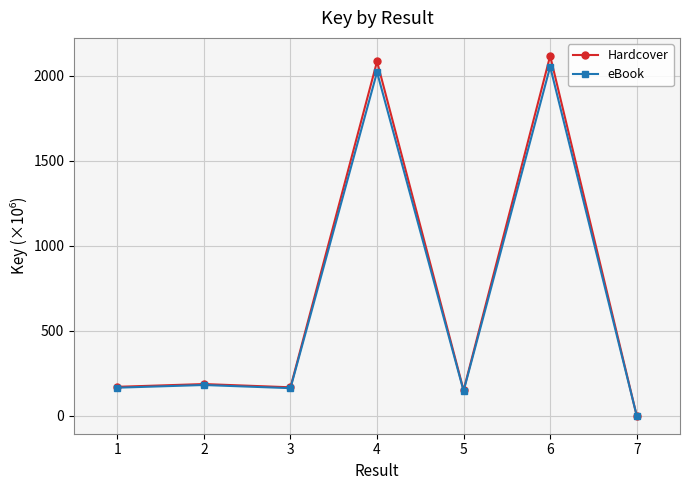

At which category is the sum across all series the highest?

6